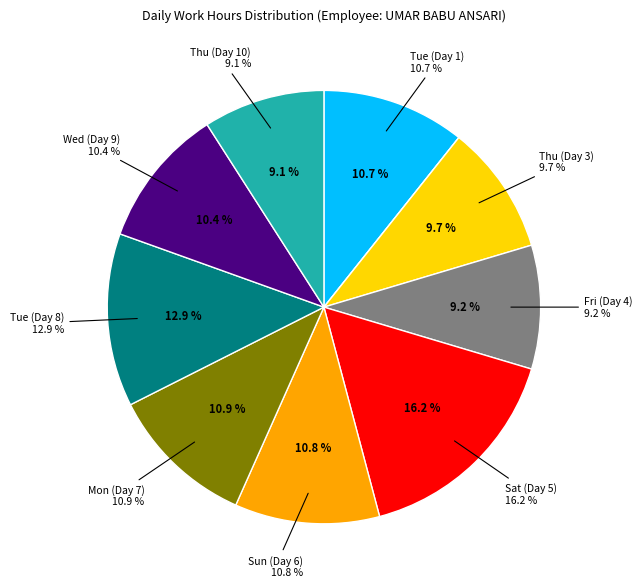

What is the ratio of the value at Mon (Day 7) to the value at Thu (Day 3)?

1.1